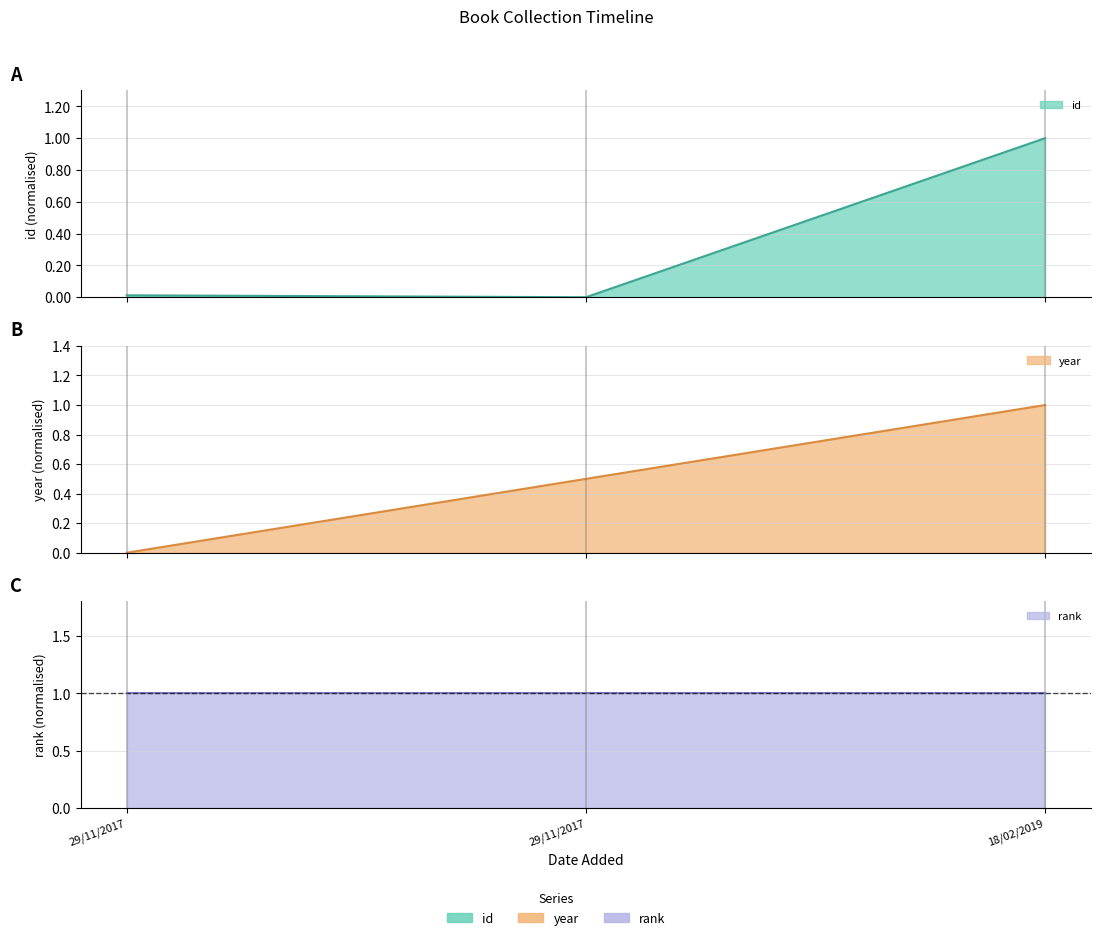

What is the average value of the year series?

0.5